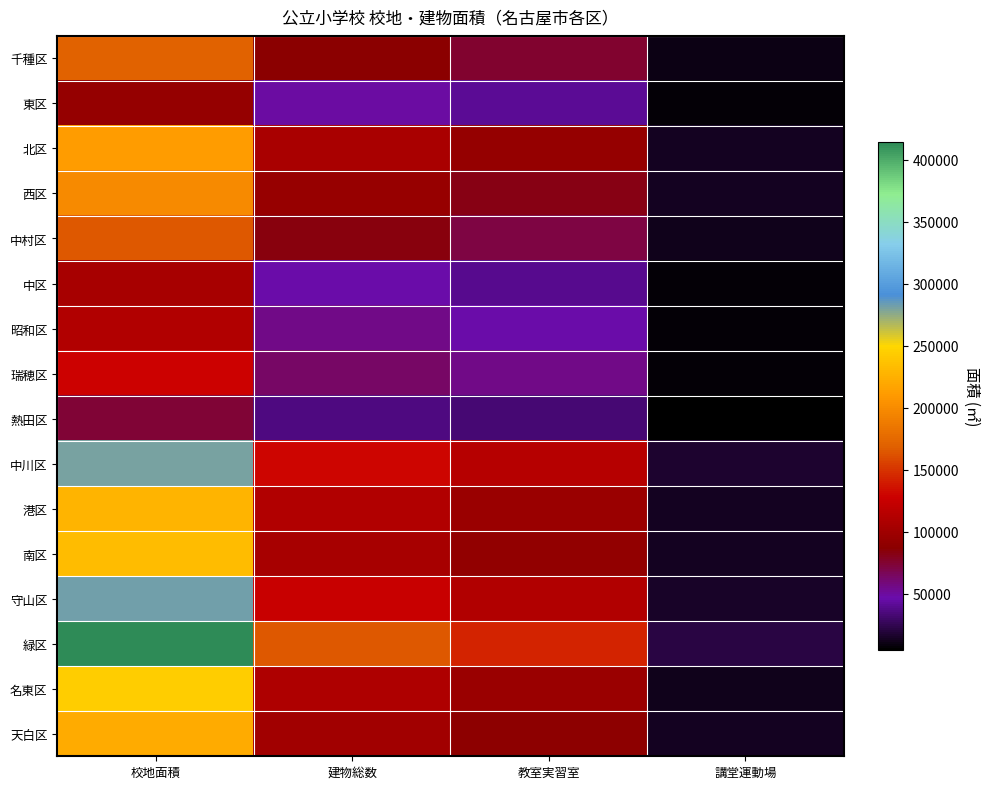

How many distinct data groups are displayed?

16